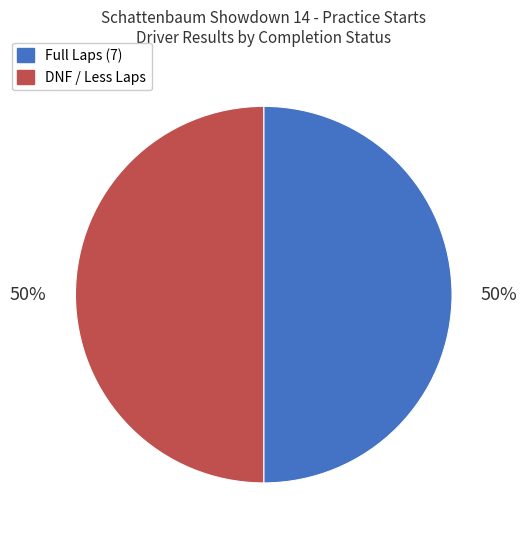

To the nearest percent, what is the average slice percentage?

50%